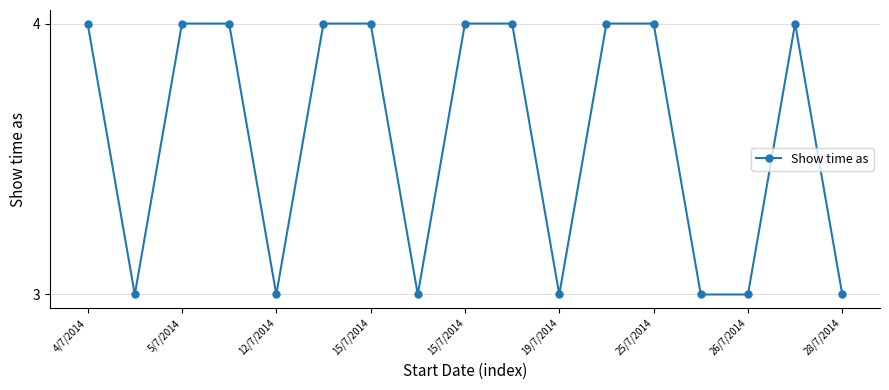

What is the maximum value shown in the chart?

4